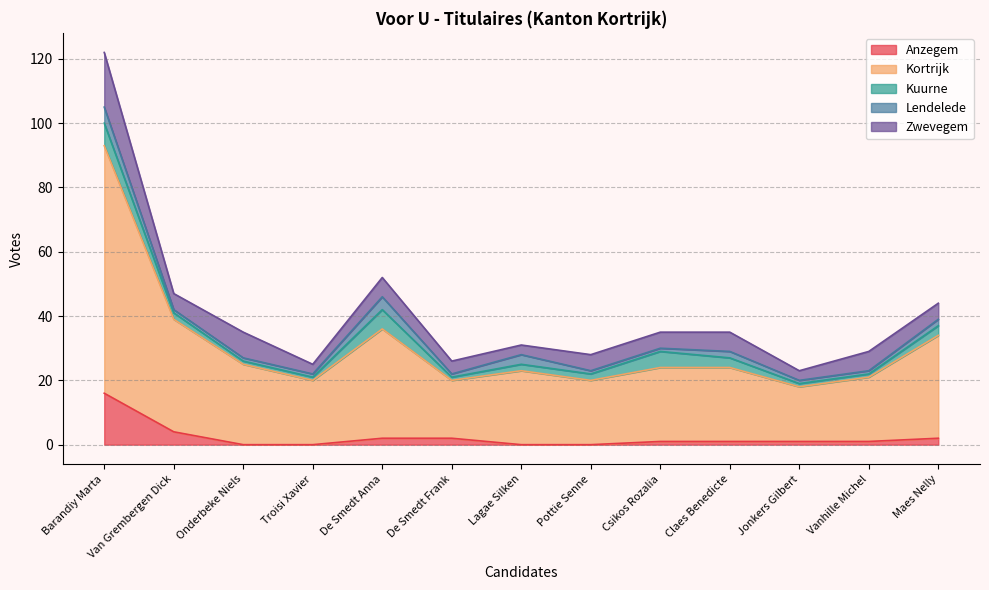

The value of Kuurne at De Smedt Frank is 2. True or false?

False